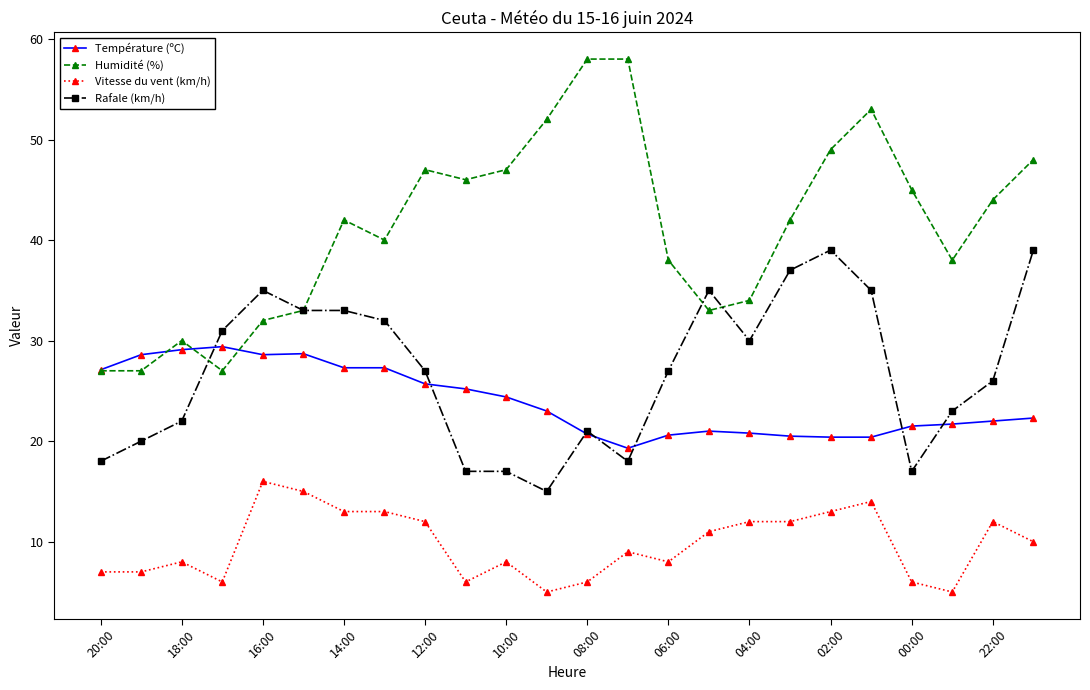

True or false: Vitesse du vent (km/h) and Rafale (km/h) cross at least once.

False